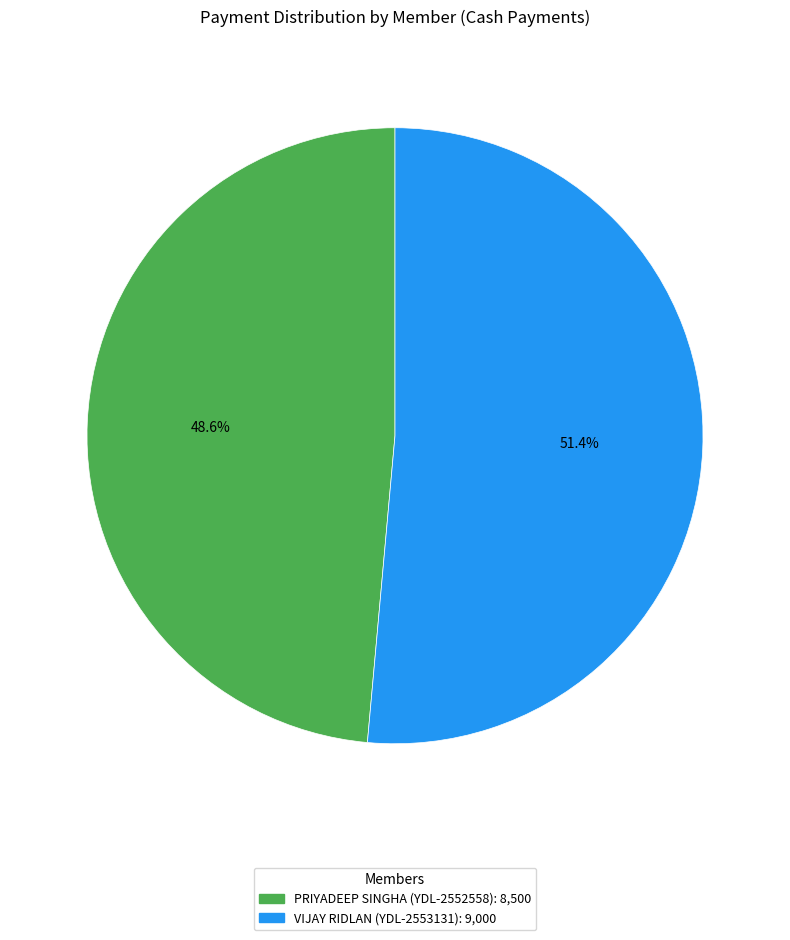

Between VIJAY RIDLAN (YDL-2553131) and PRIYADEEP SINGHA (YDL-2552558), which is larger?

VIJAY RIDLAN (YDL-2553131)